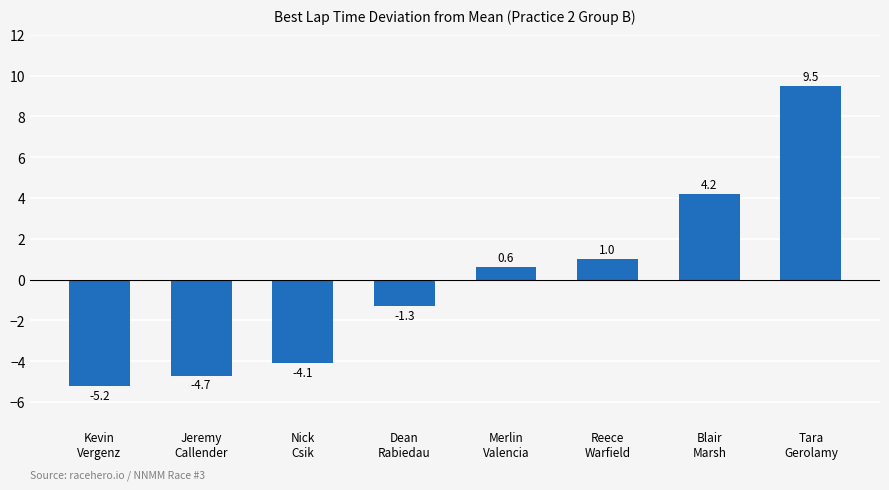

What is the smallest value displayed?

-5.2